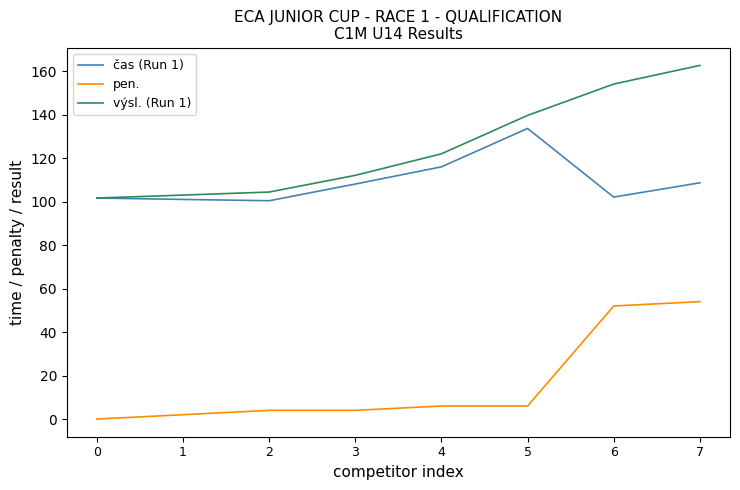

List the series in order of their peak value, lowest first.

pen., čas (Run 1), výsl. (Run 1)